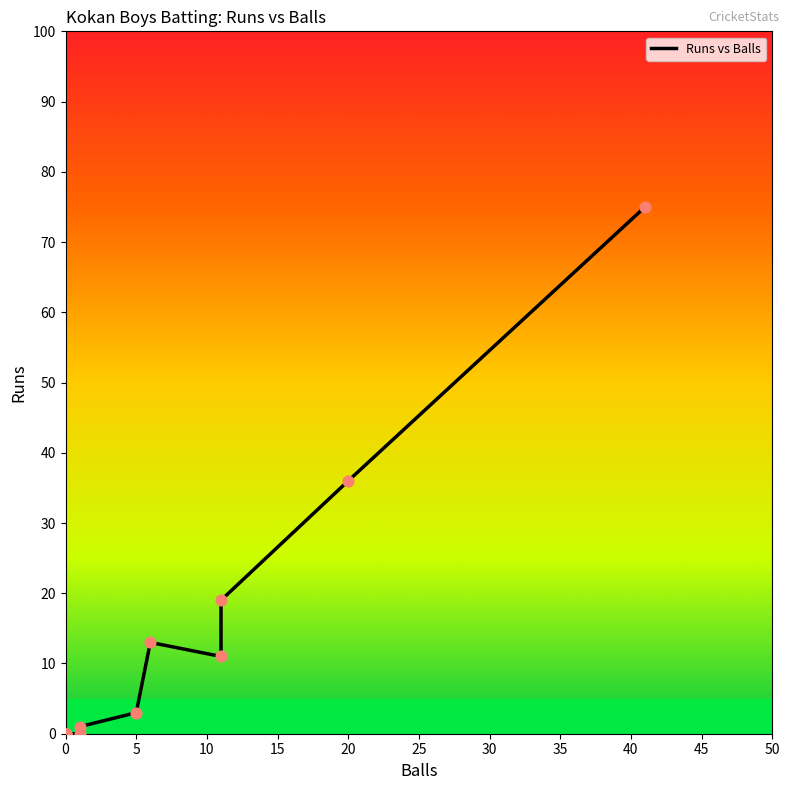

Which series reaches the maximum Y coordinate?

Runs